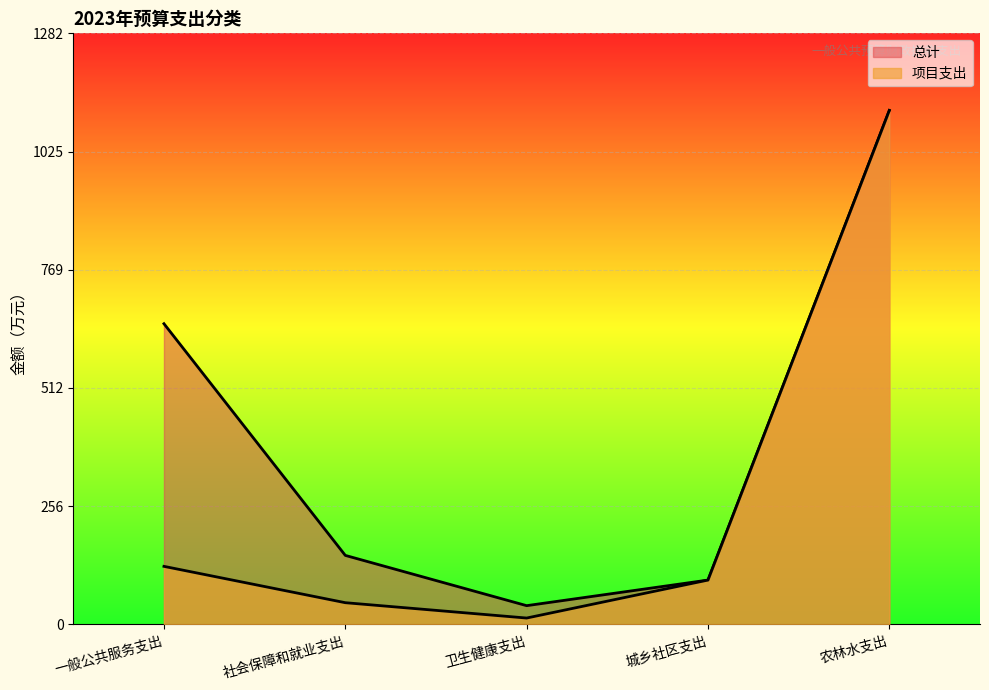

Rank the categories by 总计 value from highest to lowest.

农林水支出, 一般公共服务支出, 社会保障和就业支出, 城乡社区支出, 卫生健康支出